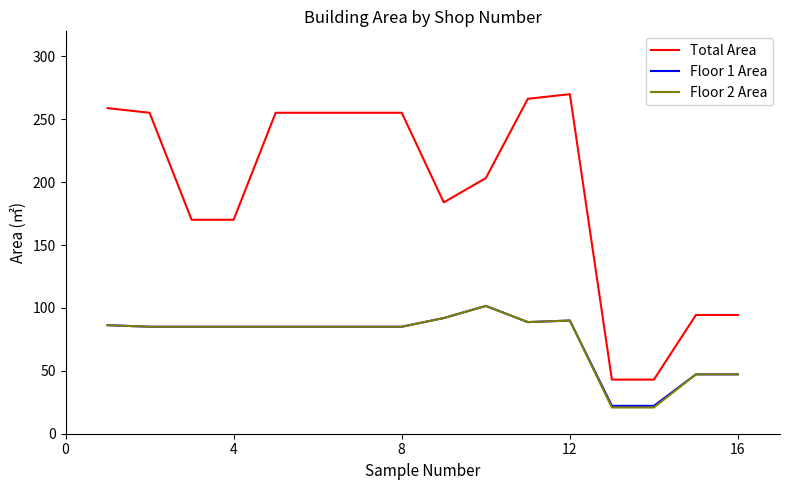

What is the minimum value shown in the chart?

20.9